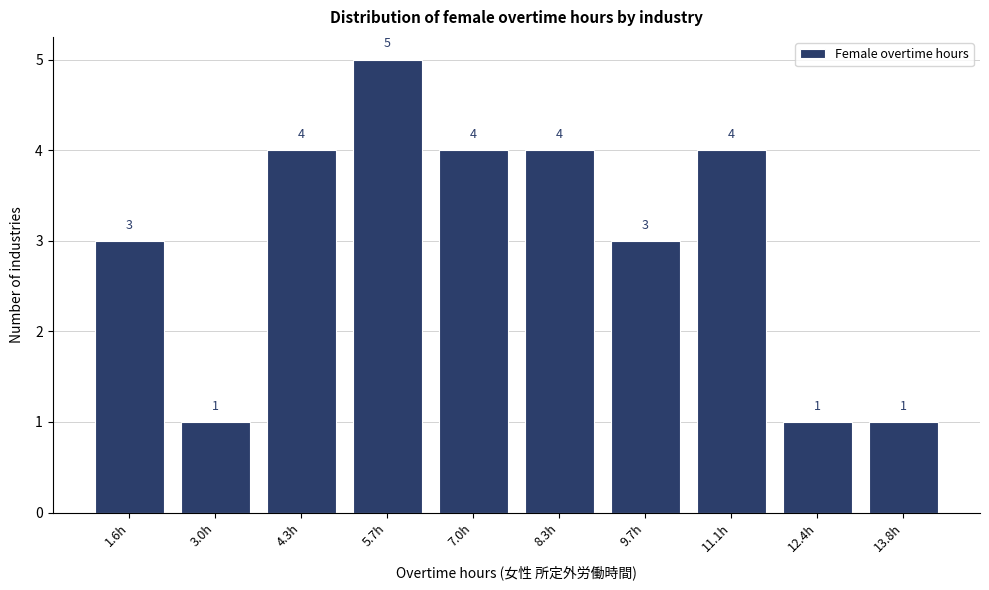

Reading right to left, list all the values displayed in this chart.

1	1	4	3	4	4	5	4	1	3